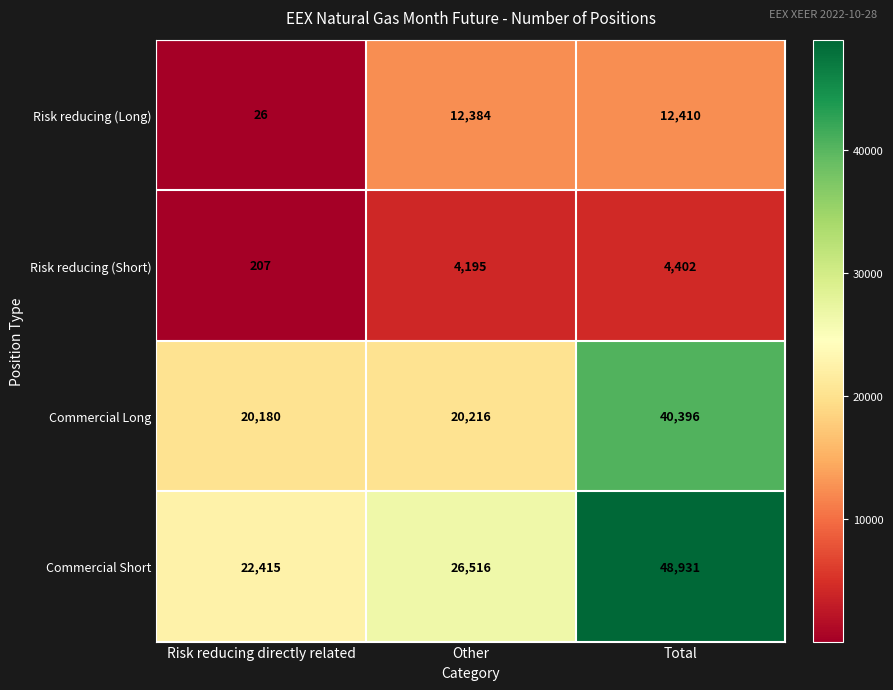

What is the total value across all series at Total?

106139